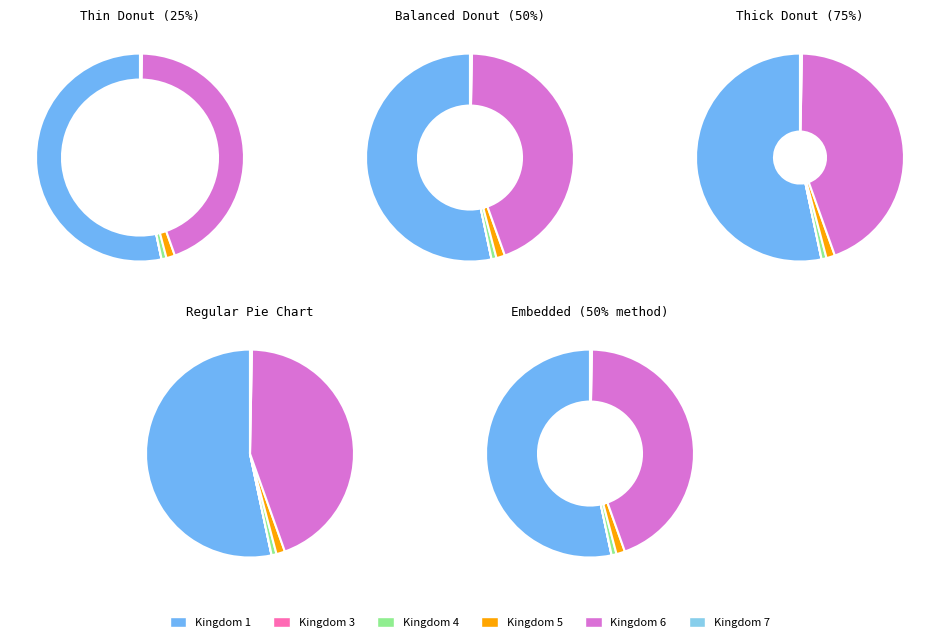

Approximately how many times larger is the value at 4 compared to 7?

2.6